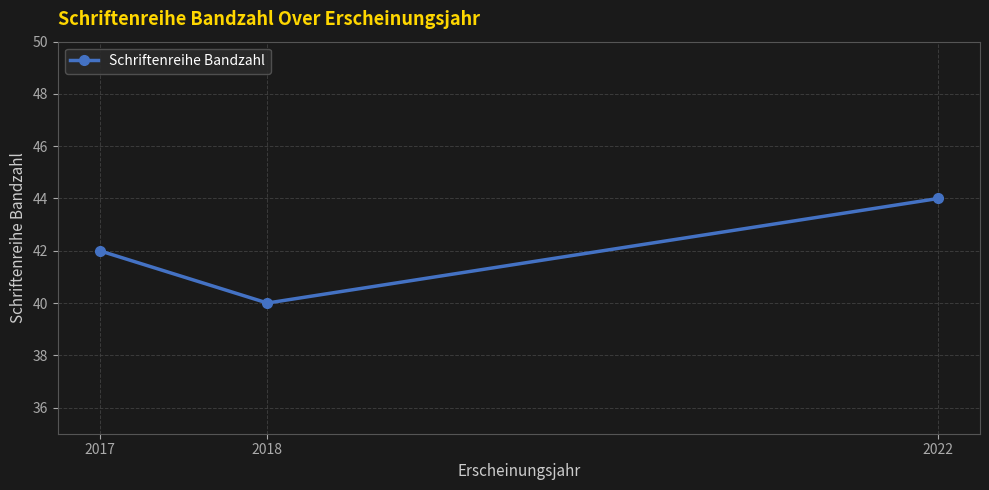

What is the sum of the values at 2022 and 2018?

84